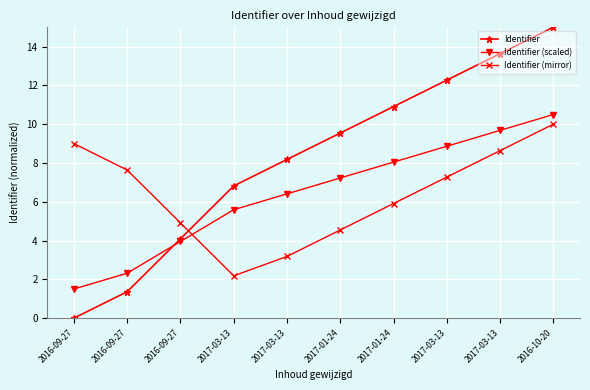

Between 2016-09-27 and 2016-10-20, which is larger?

2016-10-20